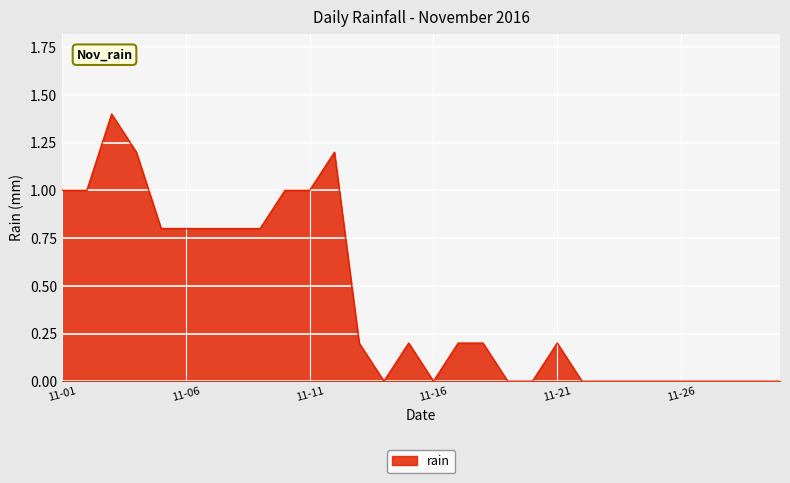

What is the difference between the second highest and second lowest values?

1.2